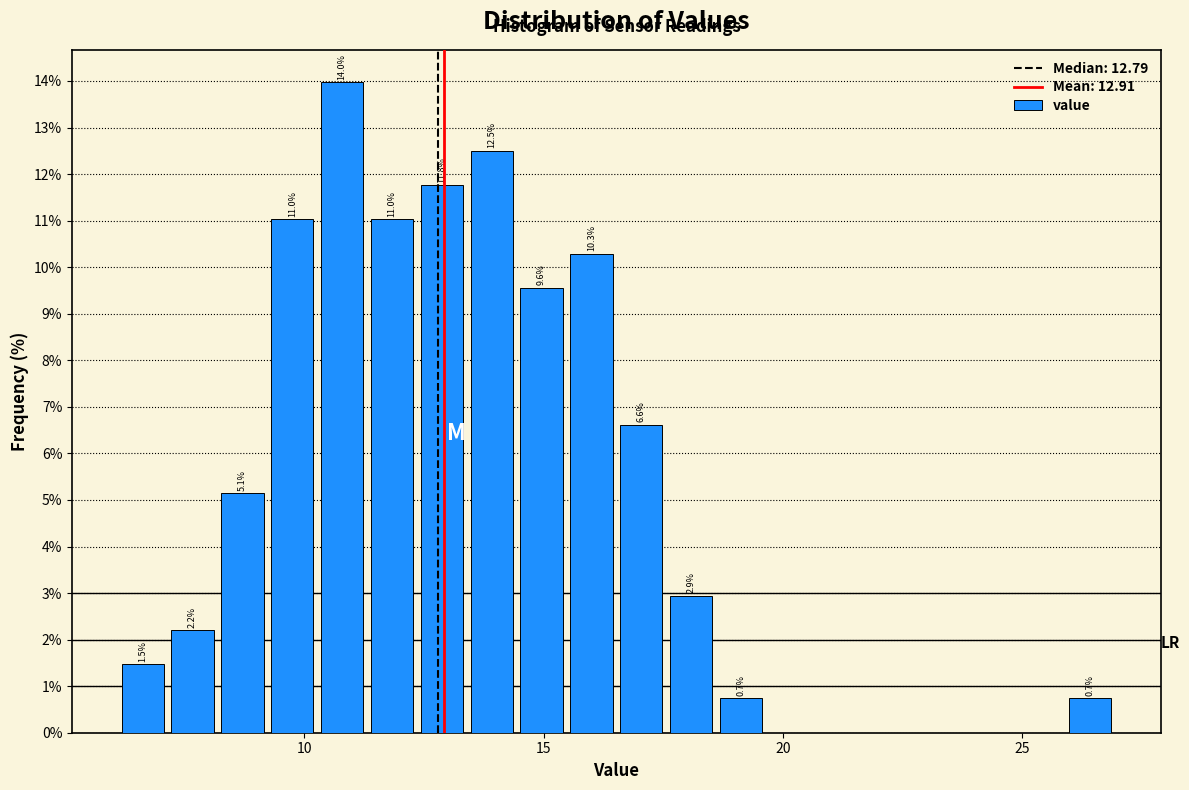

Read against the x-axis, roughly where is the centre of the tallest bar?

11.0